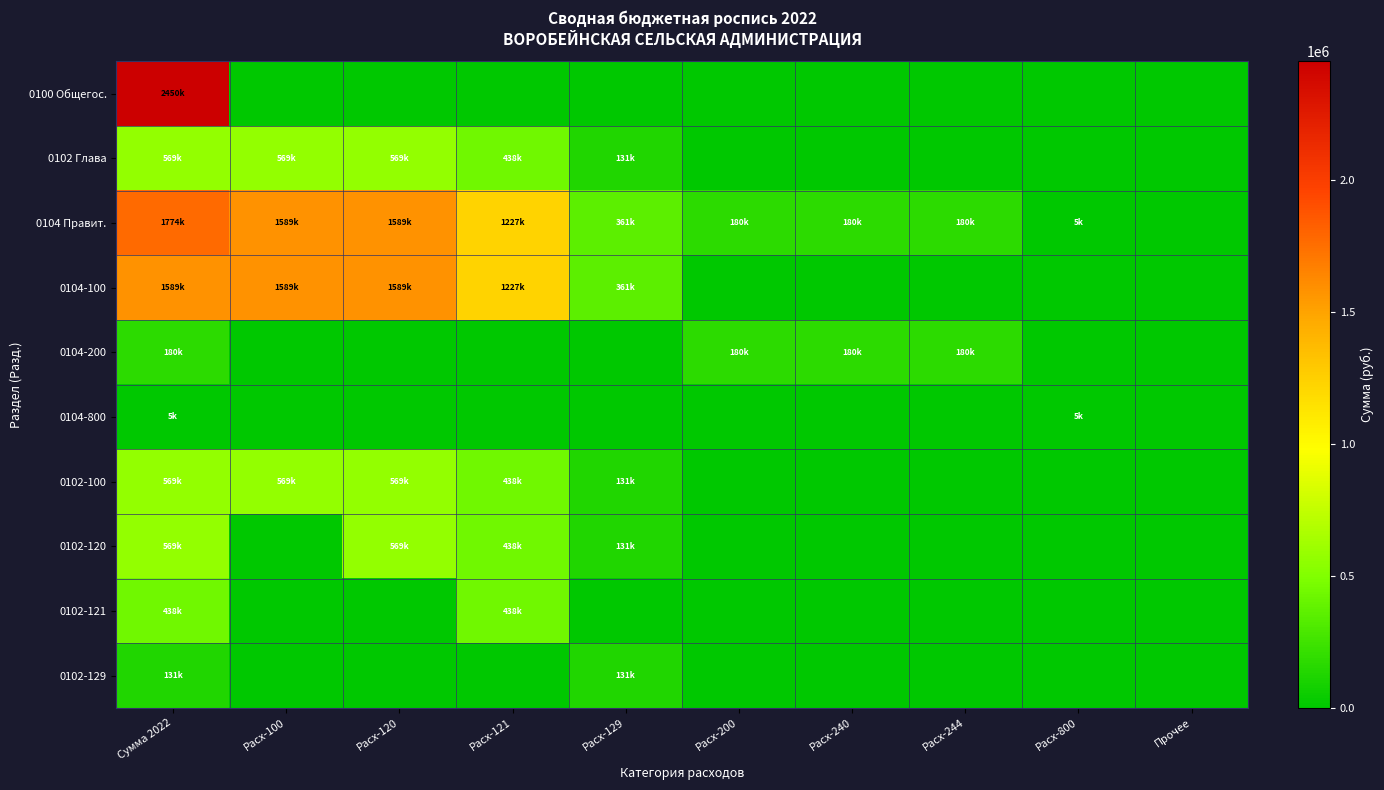

Reading right to left, extract all data points from this chart.

0100 Общегос.: Прочее=0.0	Расх-800=0.0	Расх-244=0.0	Расх-240=0.0	Расх-200=0.0	Расх-129=0.0	Расх-121=0.0	Расх-120=0.0	Расх-100=0.0	Сумма 2022=2449992.0
0102 Глава: Прочее=0.0	Расх-800=0.0	Расх-244=0.0	Расх-240=0.0	Расх-200=0.0	Расх-129=131152.0	Расх-121=438278.0	Расх-120=569430.0	Расх-100=569430.0	Сумма 2022=569430.0
0104 Правит.: Прочее=0.0	Расх-800=5261.0	Расх-244=179662.5	Расх-240=179662.5	Расх-200=179662.5	Расх-129=361378.0	Расх-121=1227288.0	Расх-120=1588666.0	Расх-100=1588666.0	Сумма 2022=1773589.5
0104-100: Прочее=0.0	Расх-800=0.0	Расх-244=0.0	Расх-240=0.0	Расх-200=0.0	Расх-129=361378.0	Расх-121=1227288.0	Расх-120=1588666.0	Расх-100=1588666.0	Сумма 2022=1588666.0
0104-200: Прочее=0.0	Расх-800=0.0	Расх-244=179662.5	Расх-240=179662.5	Расх-200=179662.5	Расх-129=0.0	Расх-121=0.0	Расх-120=0.0	Расх-100=0.0	Сумма 2022=179662.5
0104-800: Прочее=0.0	Расх-800=5261.0	Расх-244=0.0	Расх-240=0.0	Расх-200=0.0	Расх-129=0.0	Расх-121=0.0	Расх-120=0.0	Расх-100=0.0	Сумма 2022=5261.0
0102-100: Прочее=0.0	Расх-800=0.0	Расх-244=0.0	Расх-240=0.0	Расх-200=0.0	Расх-129=131152.0	Расх-121=438278.0	Расх-120=569430.0	Расх-100=569430.0	Сумма 2022=569430.0
0102-120: Прочее=0.0	Расх-800=0.0	Расх-244=0.0	Расх-240=0.0	Расх-200=0.0	Расх-129=131152.0	Расх-121=438278.0	Расх-120=569430.0	Расх-100=0.0	Сумма 2022=569430.0
0102-121: Прочее=0.0	Расх-800=0.0	Расх-244=0.0	Расх-240=0.0	Расх-200=0.0	Расх-129=0.0	Расх-121=438278.0	Расх-120=0.0	Расх-100=0.0	Сумма 2022=438278.0
0102-129: Прочее=0.0	Расх-800=0.0	Расх-244=0.0	Расх-240=0.0	Расх-200=0.0	Расх-129=131152.0	Расх-121=0.0	Расх-120=0.0	Расх-100=0.0	Сумма 2022=131152.0